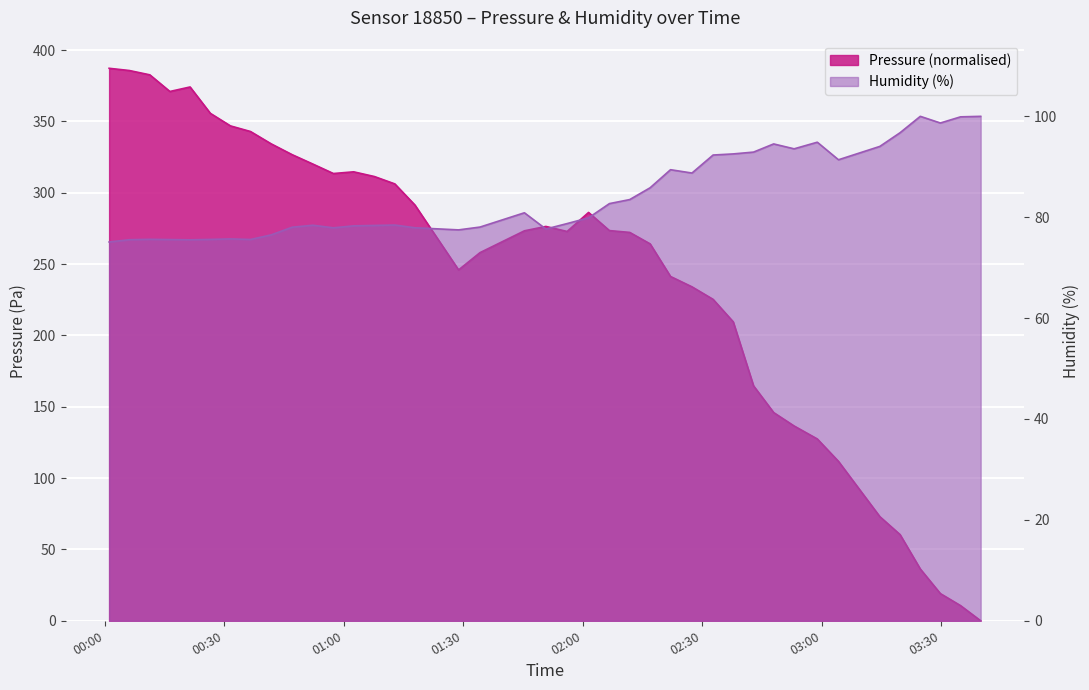

At which category does humidity reach its first local peak?

01:00